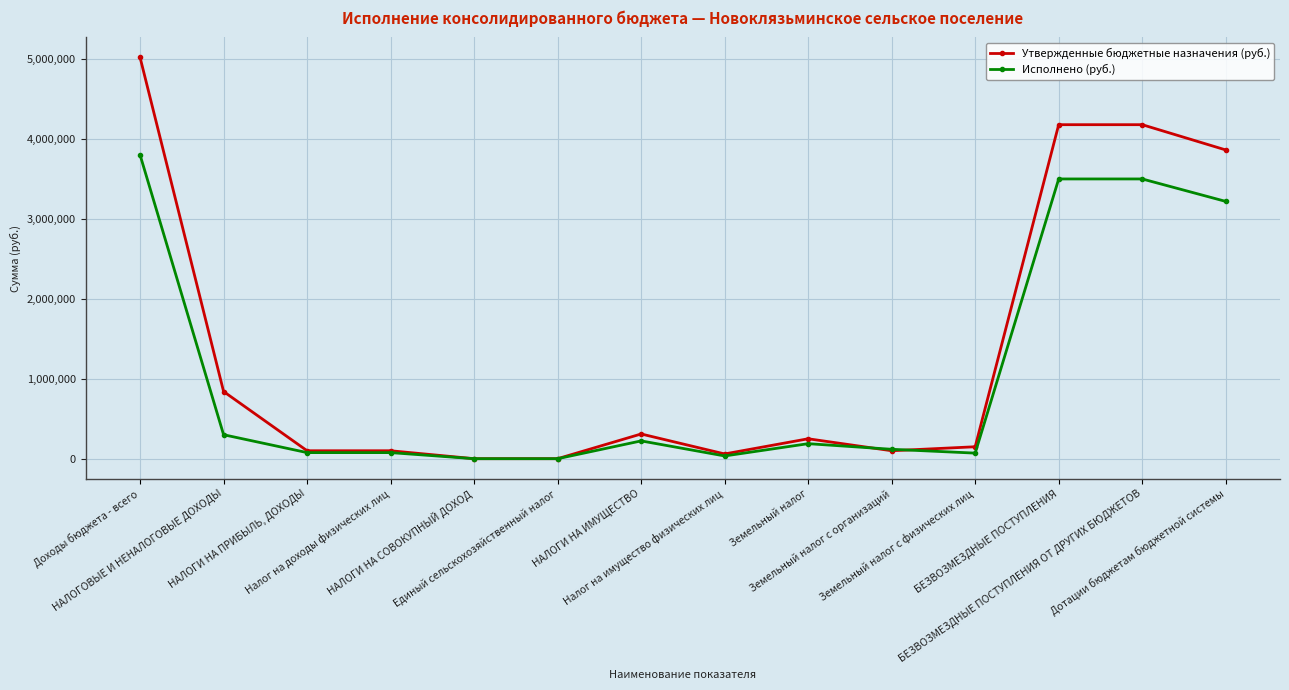

True or false: Исполнено (руб.) has a value of 3502795.6 at БЕЗВОЗМЕЗДНЫЕ ПОСТУПЛЕНИЯ ОТ ДРУГИХ БЮДЖЕТОВ.

True